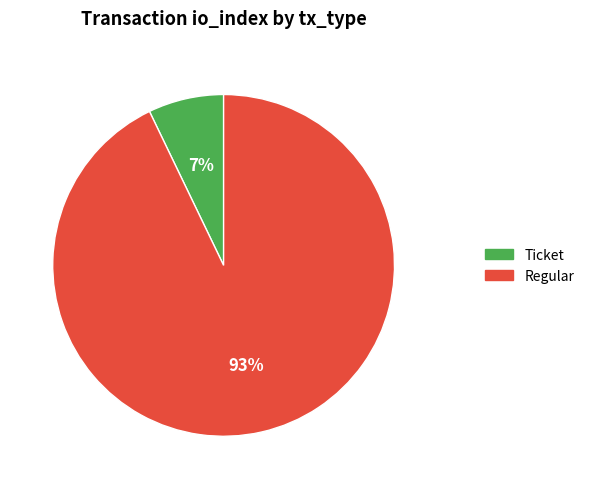

The Regular slice represents 93% of the pie. True or false?

True